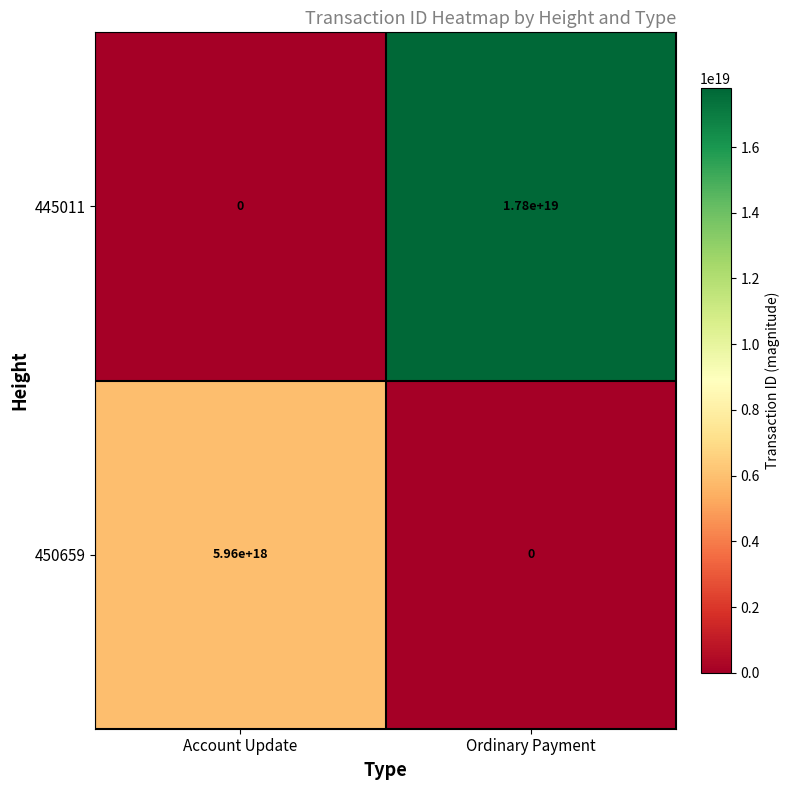

Between Account Update and Ordinary Payment, which series saw the biggest shift?

445011